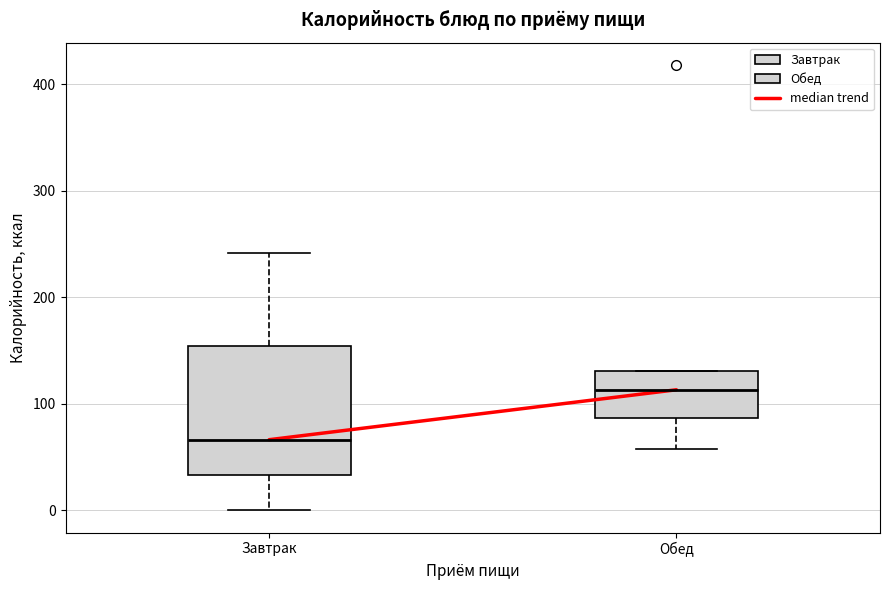

Reading left to right, transcribe this box plot: for each box, give where its median line is, the range the box spans, and where its two whiskers end, as read against the y-axis. The values are not printed on the chart, so give them approximately, as read against the axis.

Завтрак: median 70, box 30 to 150, whiskers 0 to 240
Обед: median 110, box 90 to 130, whiskers 60 to 130